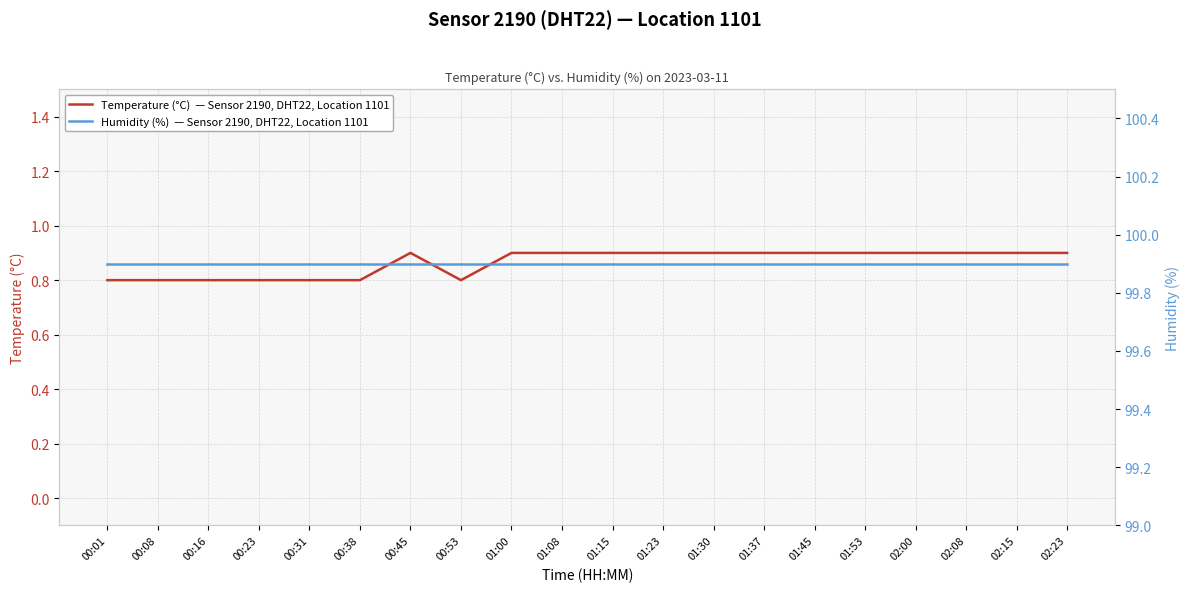

Which series has the largest range (max minus min)?

Temperature (°C)  — Sensor 2190, DHT22, Location 1101